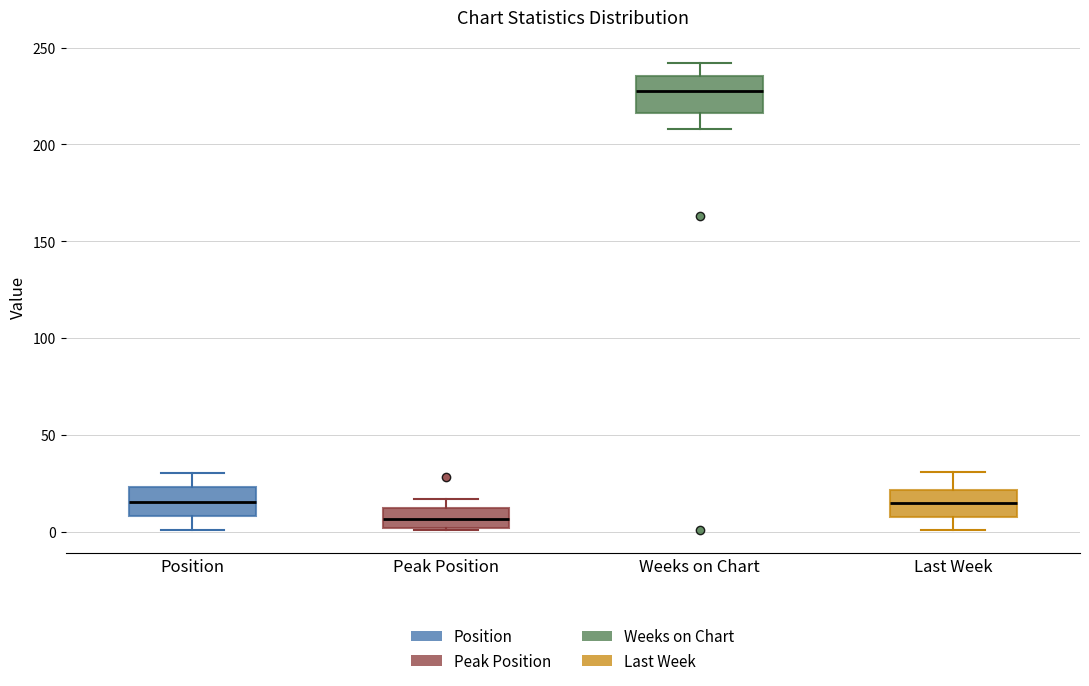

Which box's median line is the highest?

Weeks on Chart